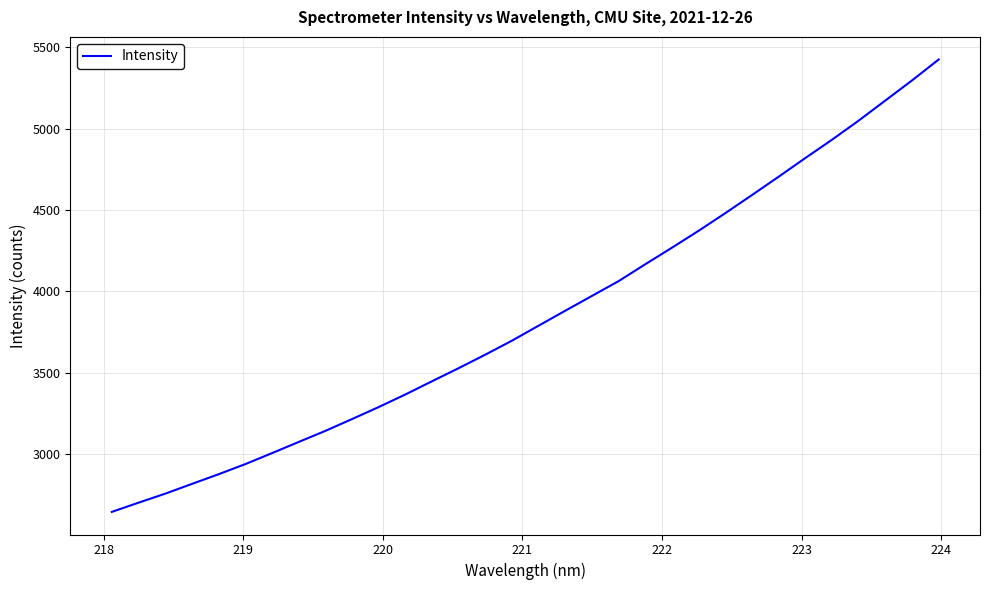

What is the average value?

3846.7